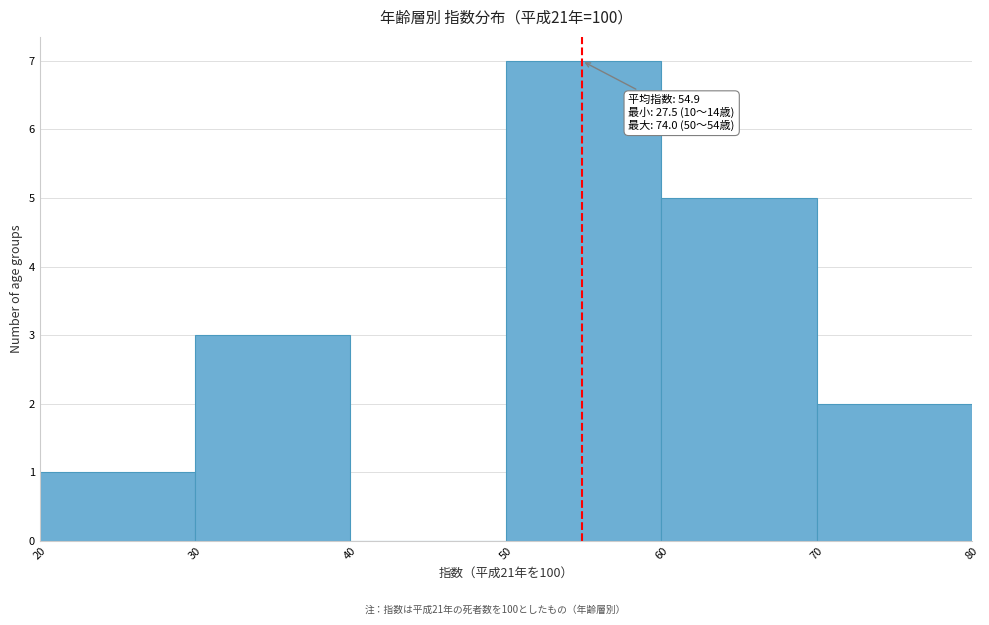

Over which range of the x-axis is the bar tallest?

50 to 60